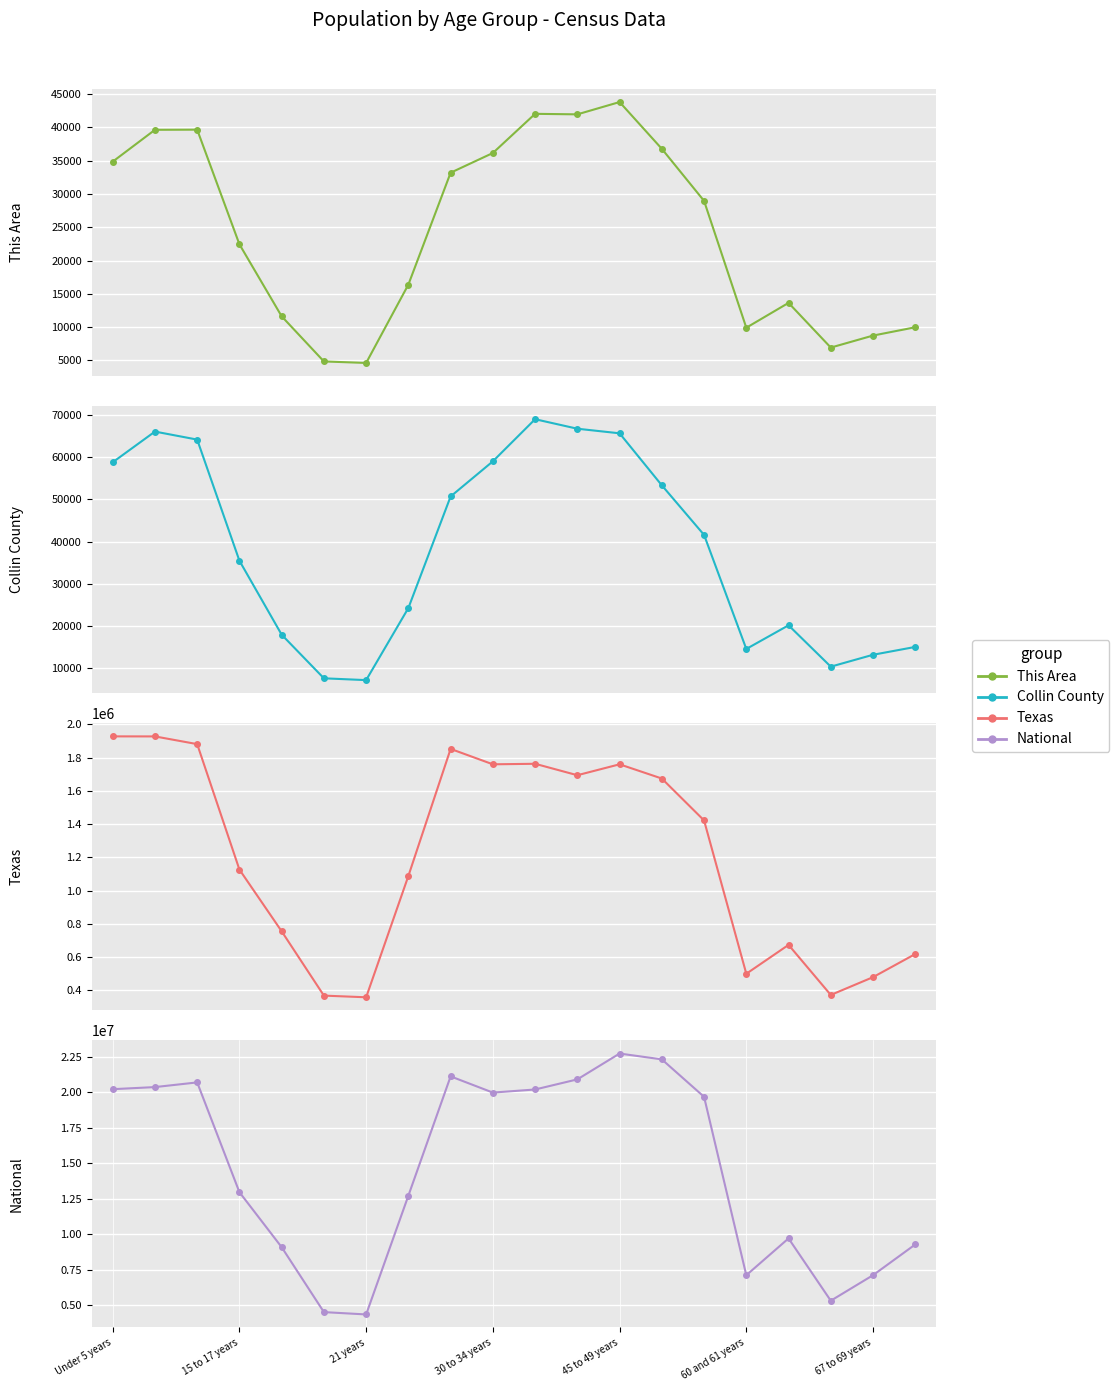

What is the approximate value of Collin County at 10, to the nearest 50?

69100